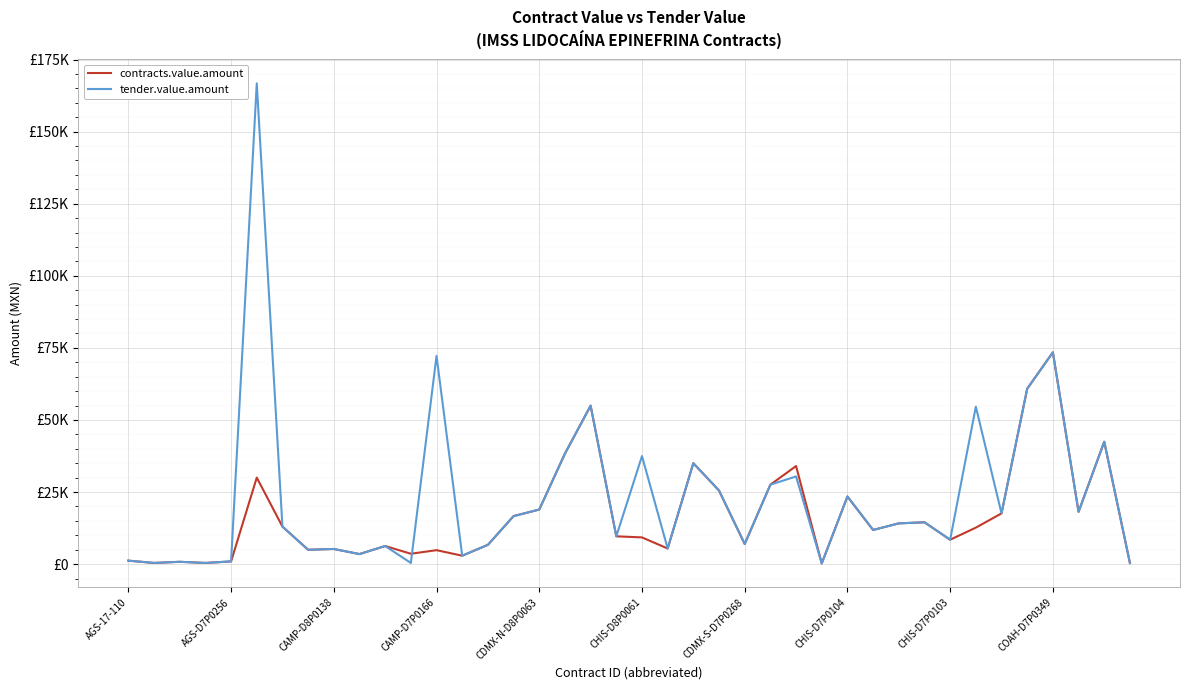

Does the chart have visible grid lines?

Yes